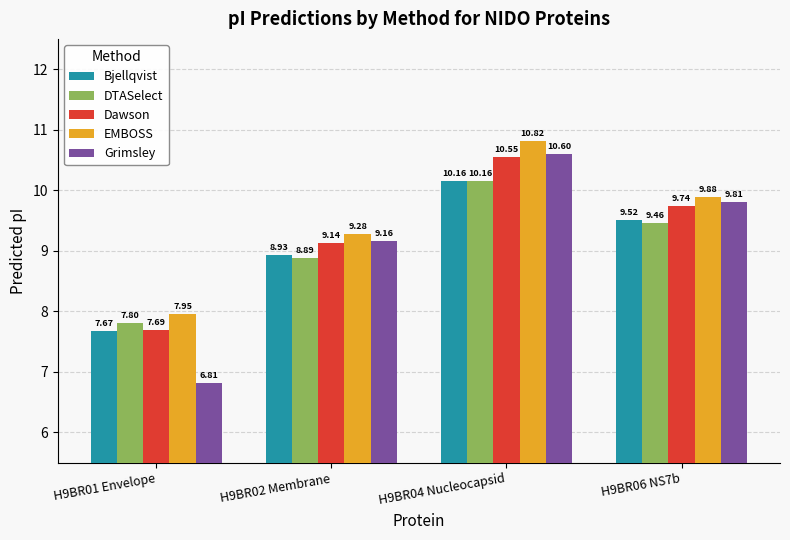

Which category has the highest value in the DTASelect series?

H9BR04 Nucleocapsid